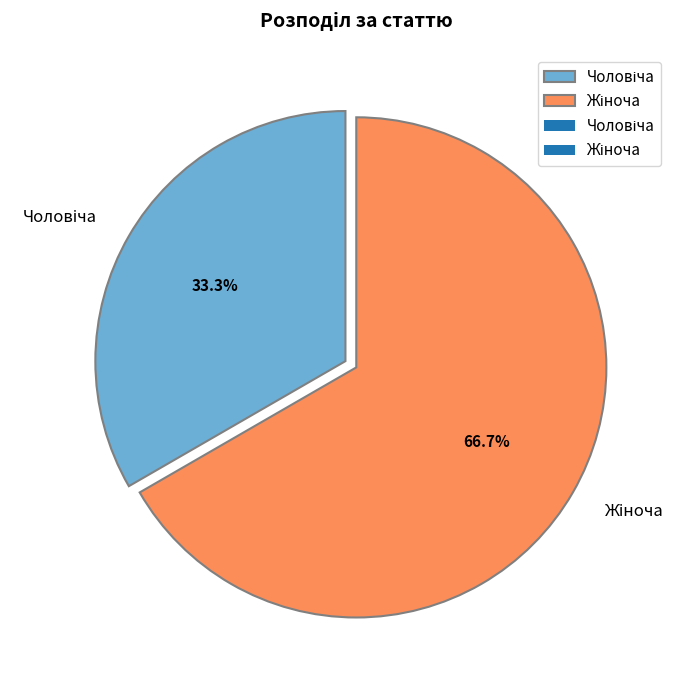

Does any single category account for the majority?

Yes